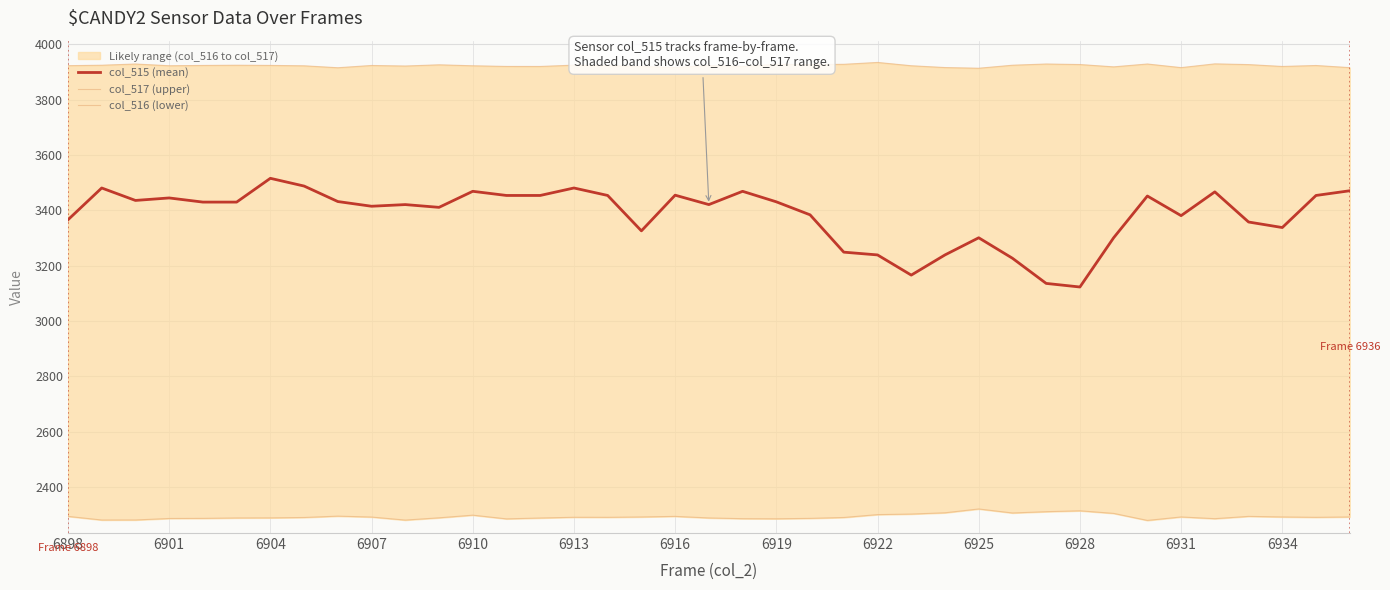

Is it true that col_515 (mean) equals 4791 at 6898?

False